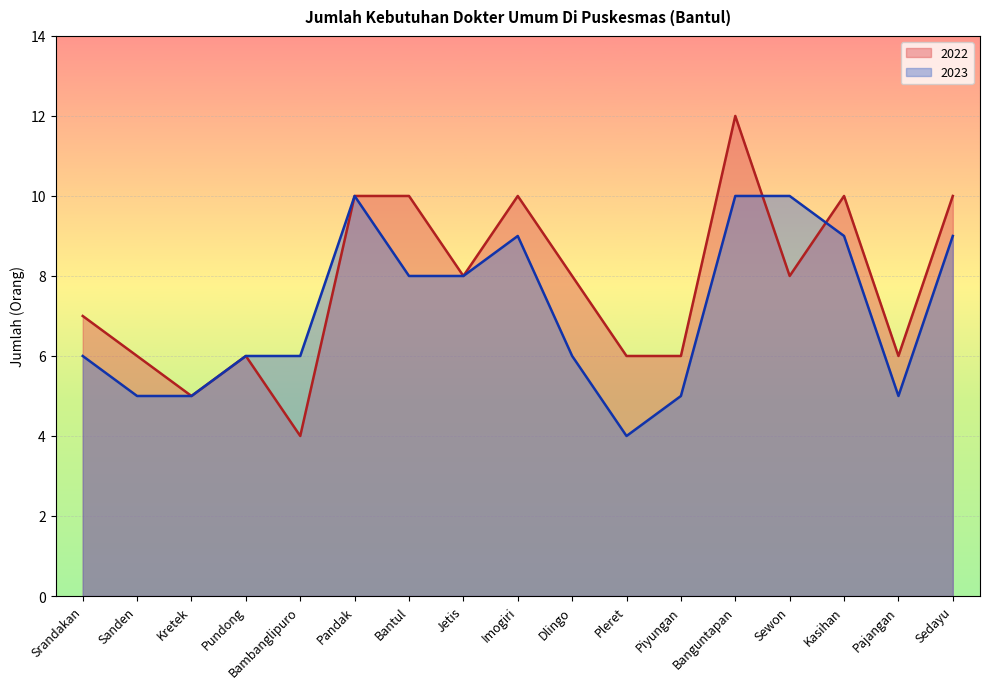

What are all the series names shown in the legend?

2022, 2023